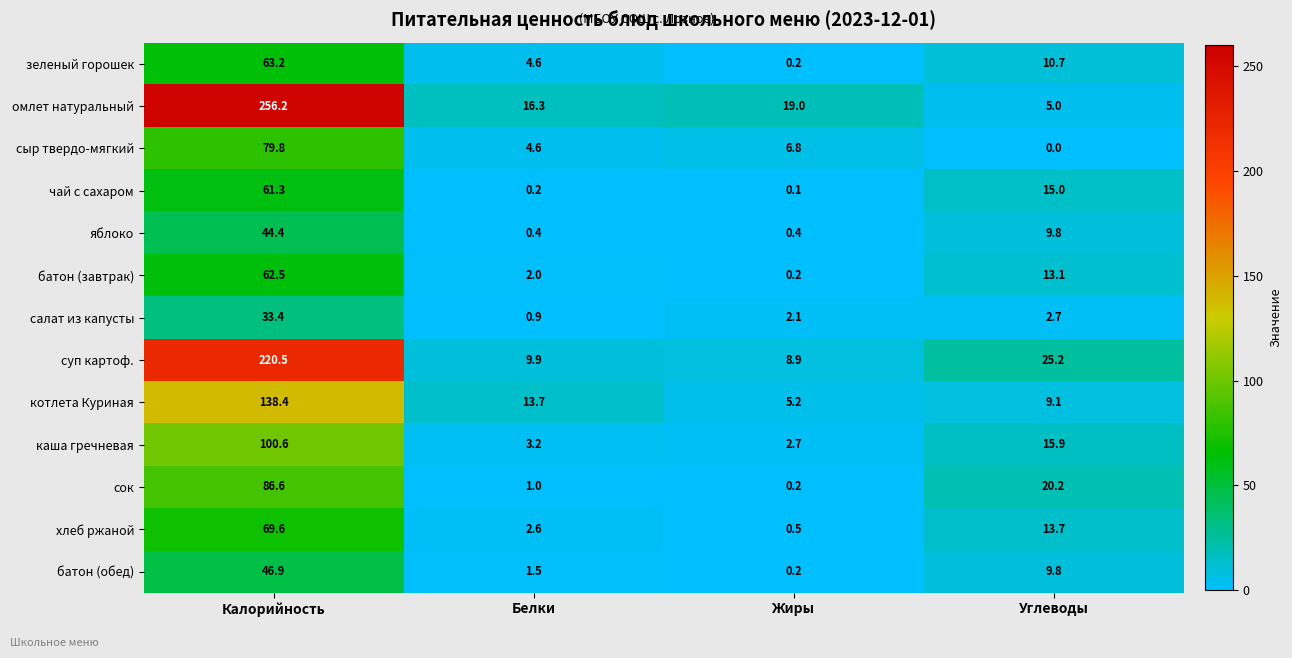

At which label is сыр твердо-мягкий closest to 39?

Жиры